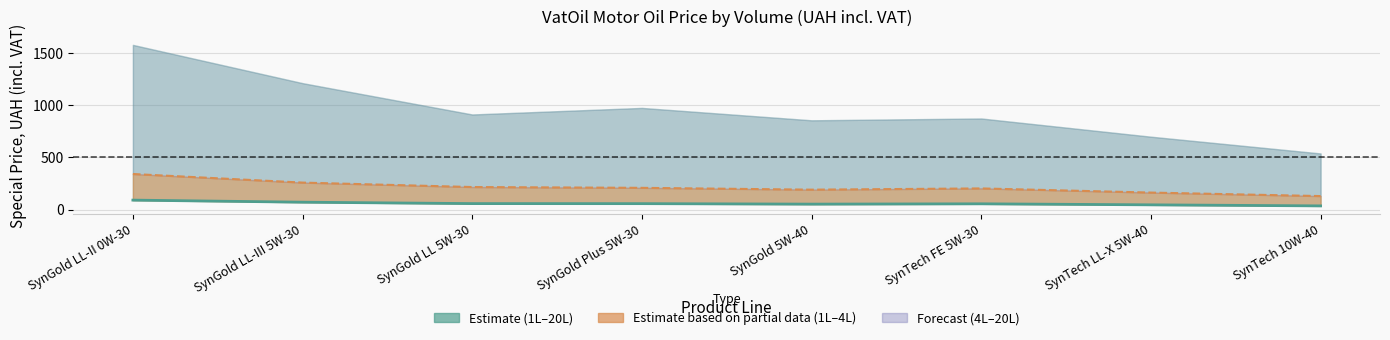

At which category is the sum across all series the highest?

SynGold LL-II 0W-30